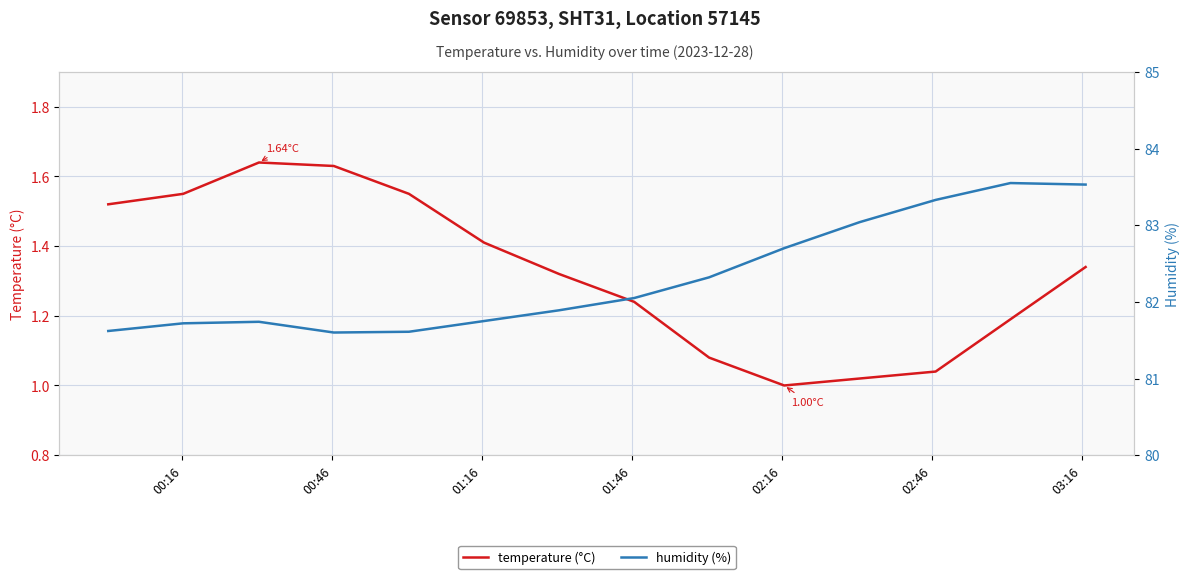

In temperature (°C), how many points are lower than both neighbors (excluding endpoints)?

1